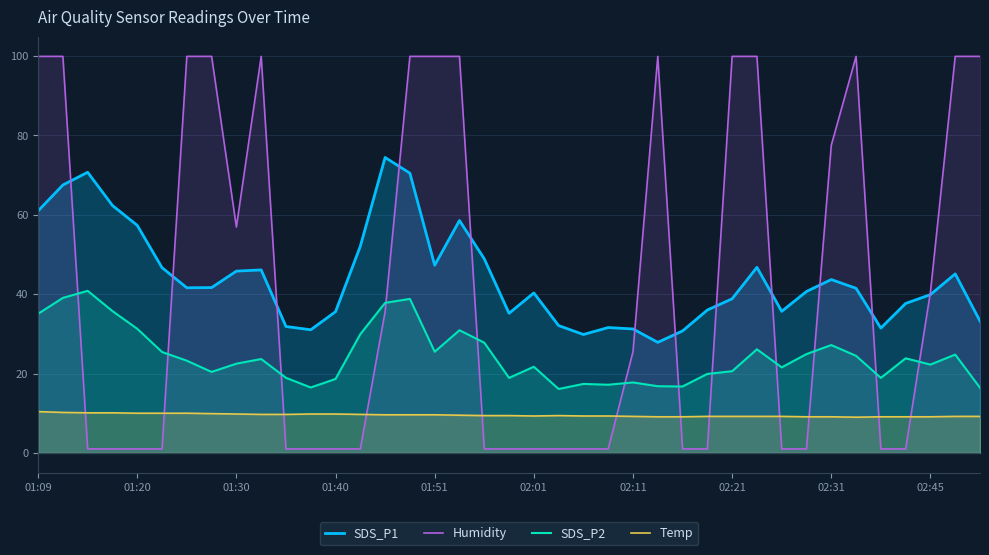

Which series has the widest spread of values?

Humidity